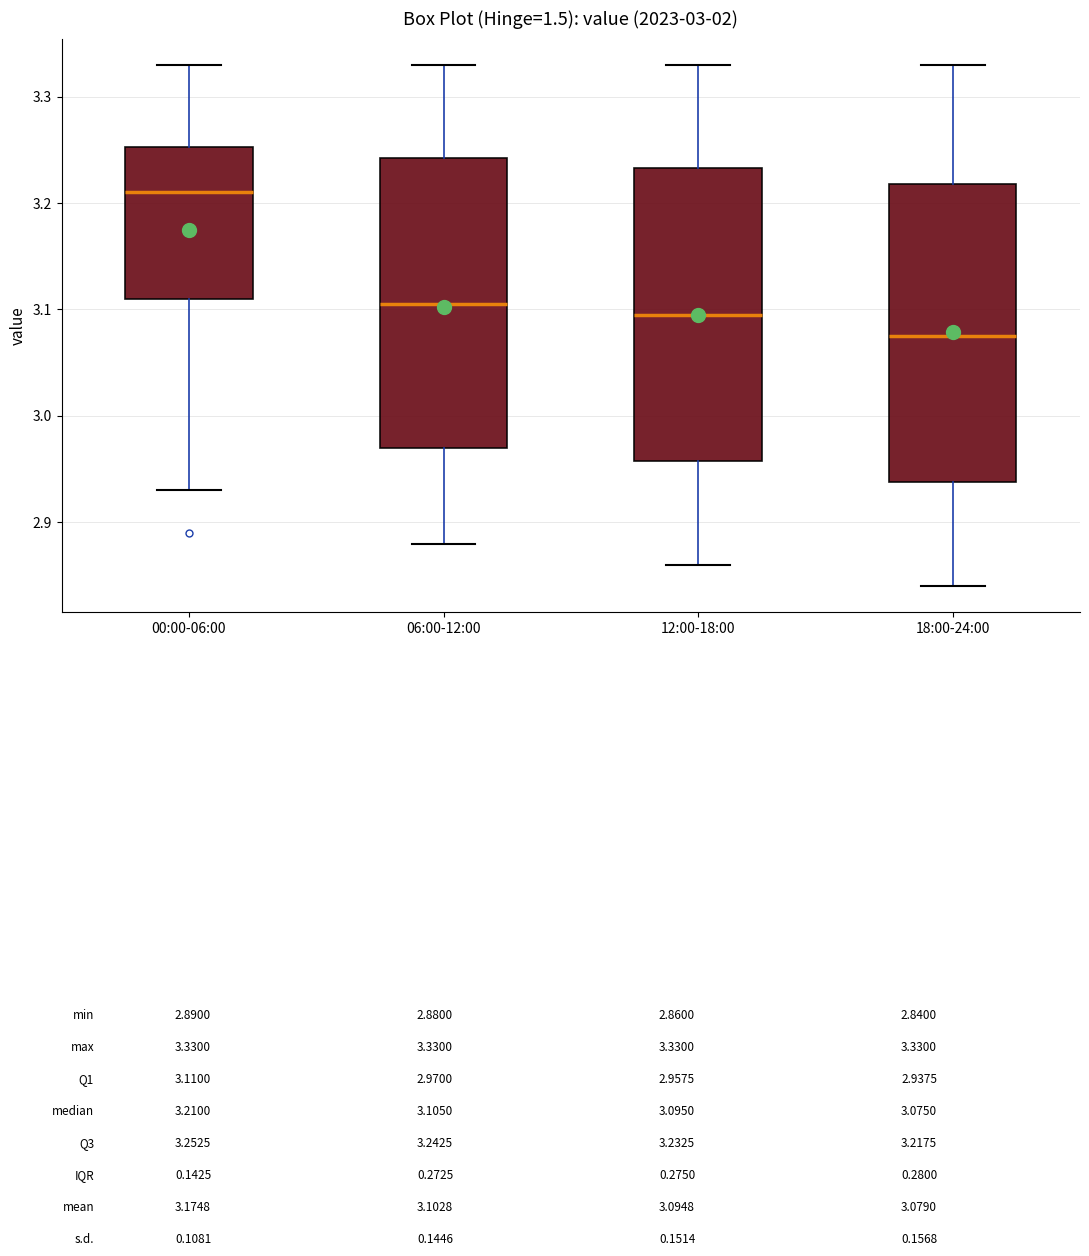

Where does the median line of the box for 00:00-06:00 sit on the y-axis? The values are not printed on the chart, so give them approximately, as read against the axis.

3.21